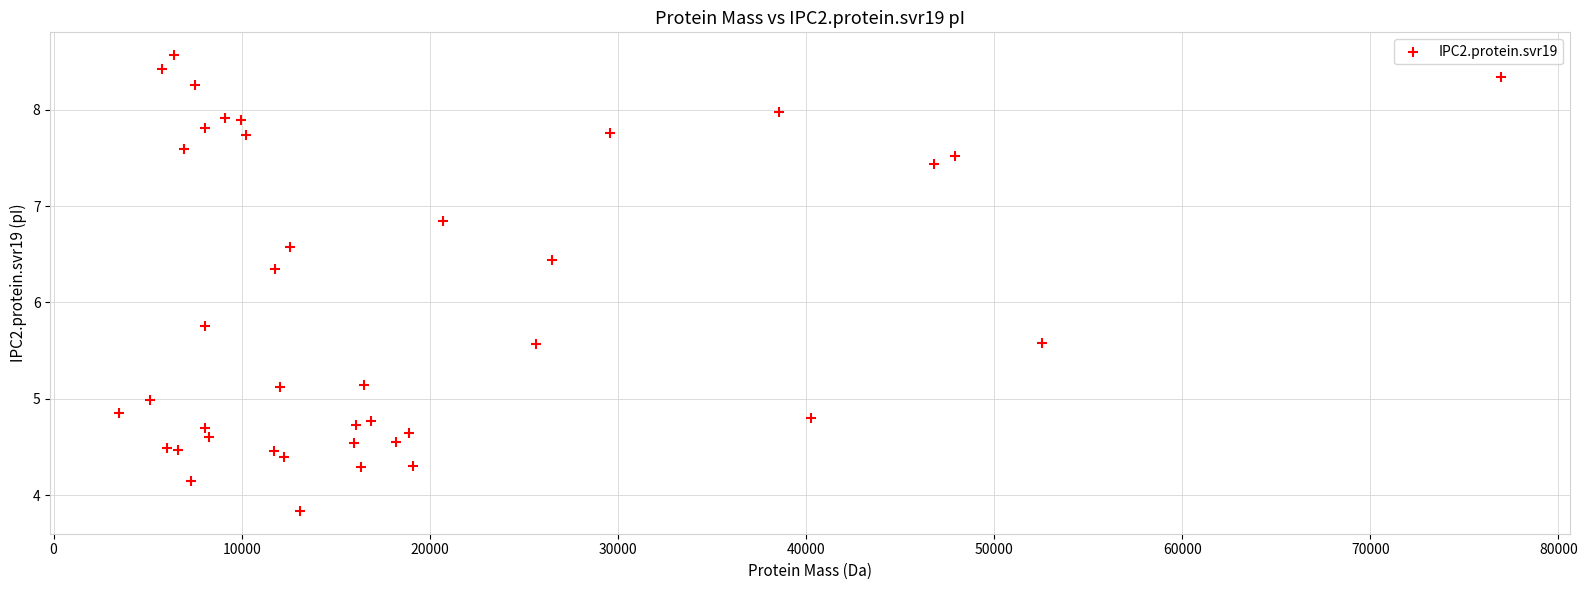

What Y value in the scatter plot is closest to 6?

5.8